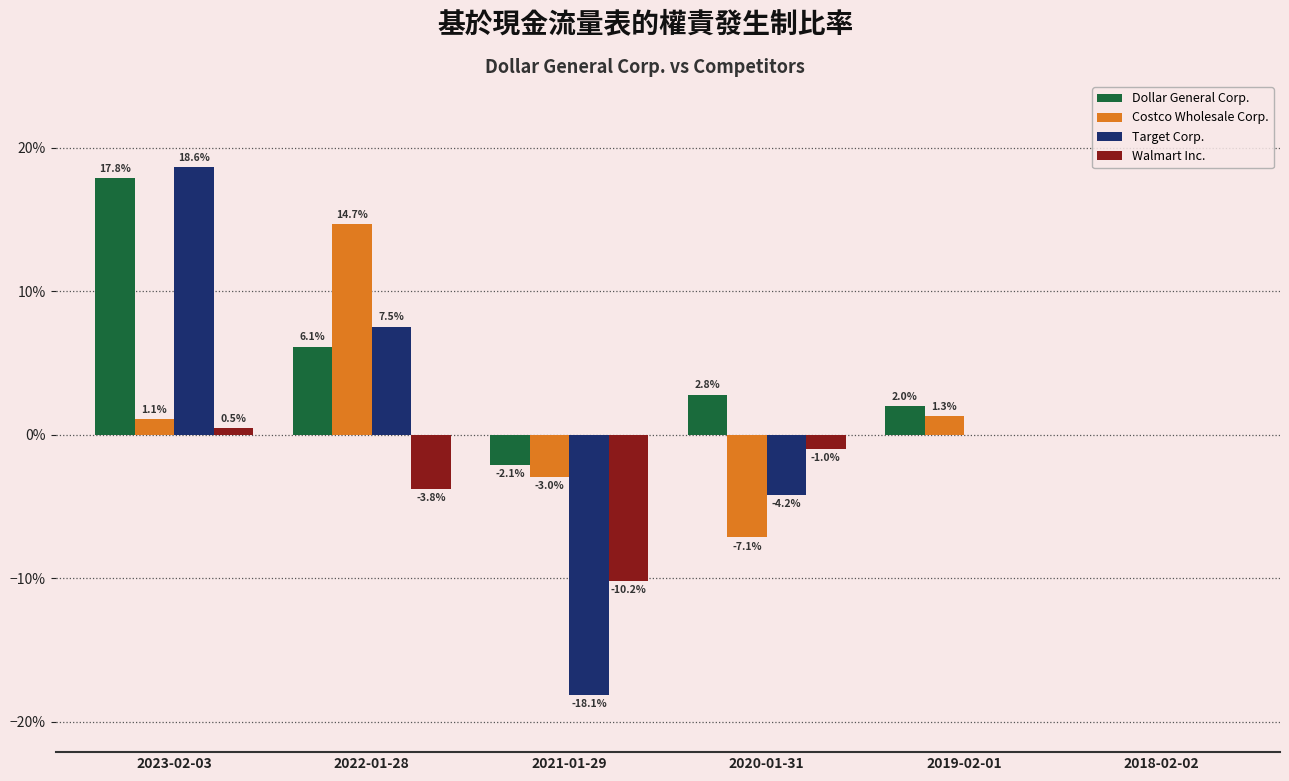

Which has a higher value, 2019-02-01 or 2018-02-02?

2019-02-01